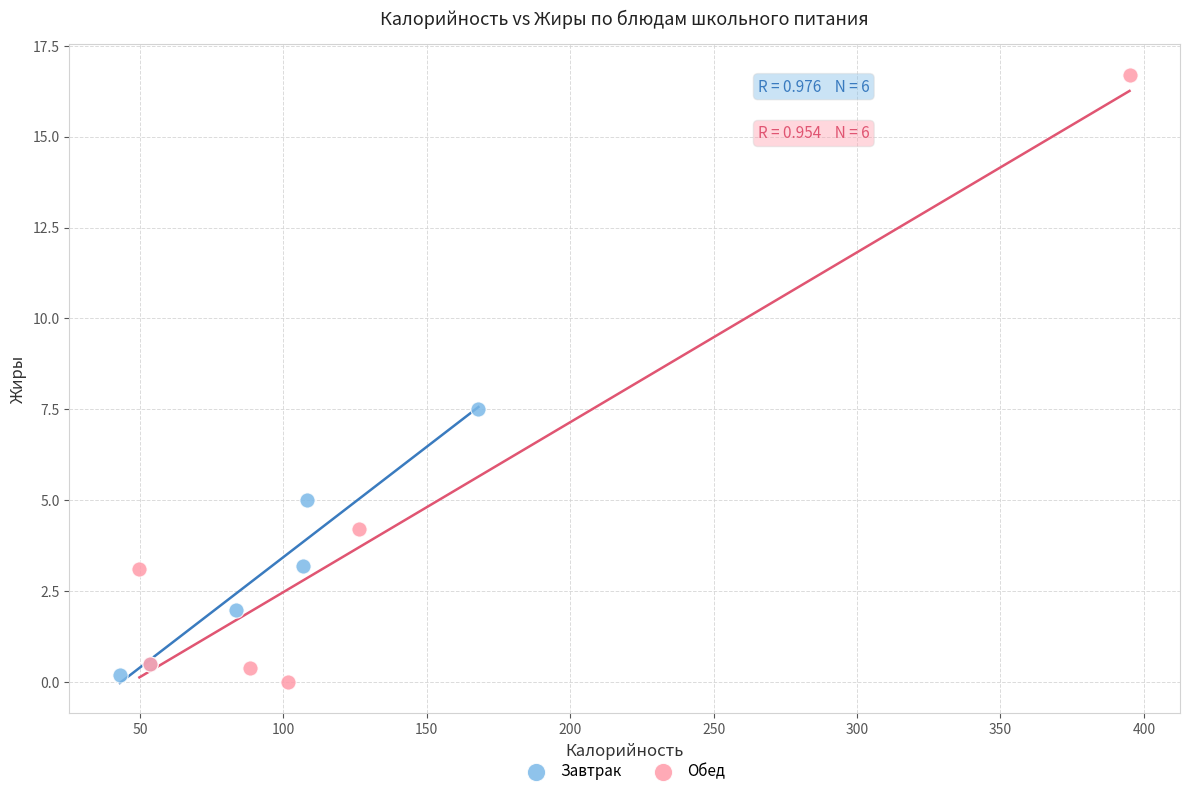

Which series reaches the minimum Y coordinate?

Обед